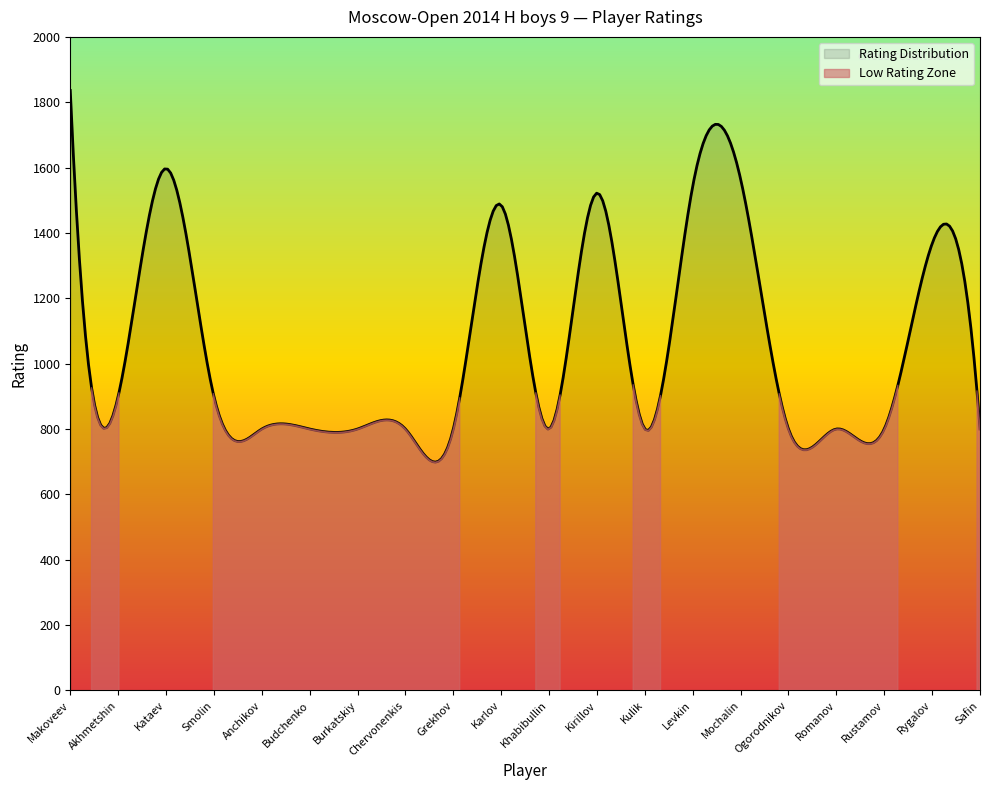

Does the chart have visible grid lines?

No